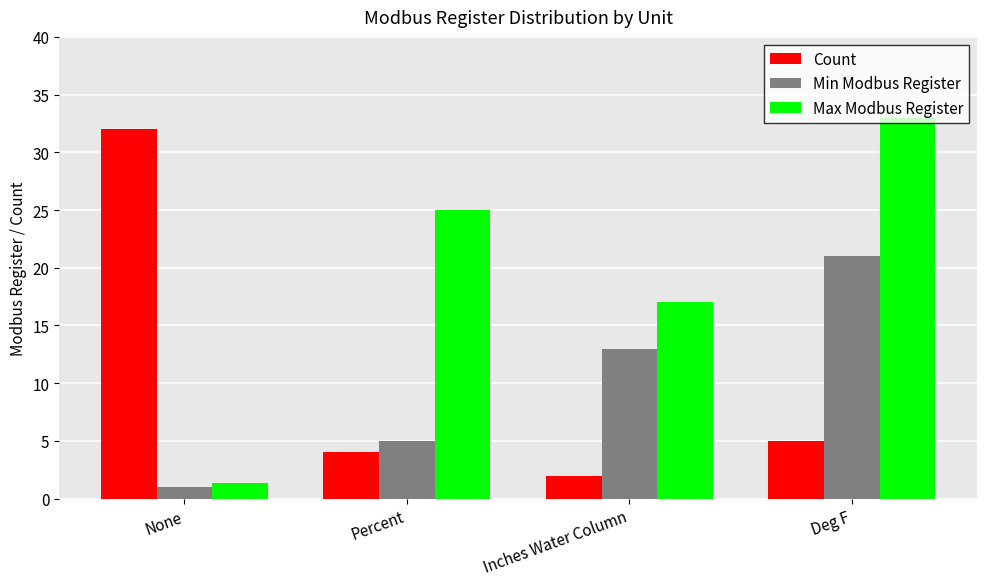

What is the average value of the Max Modbus Register series?

19.1